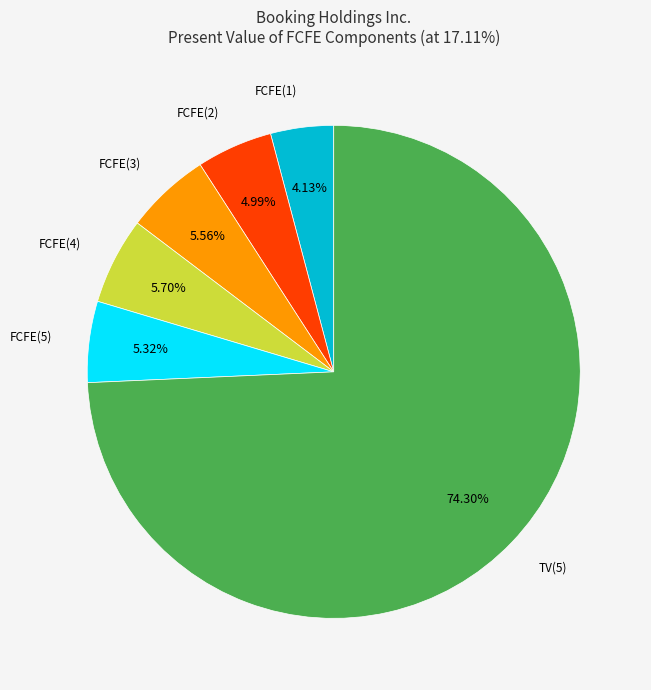

Is there a majority slice in this chart?

Yes